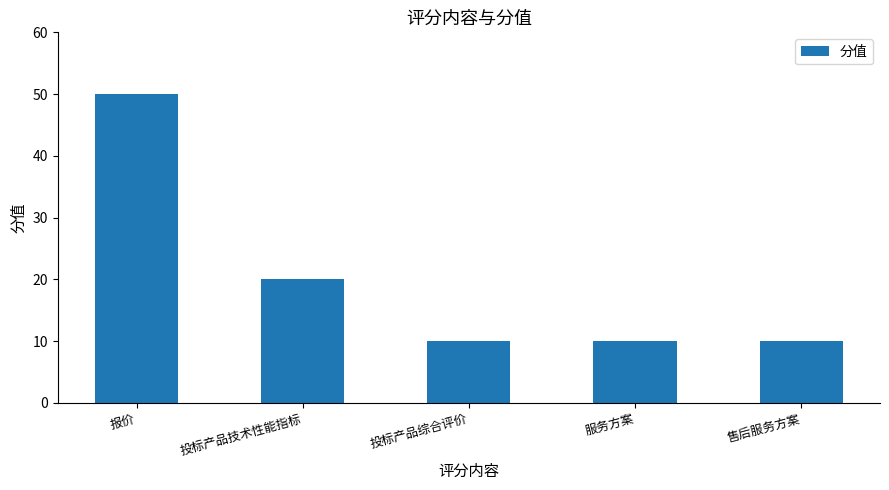

How many distinct data groups are displayed?

1